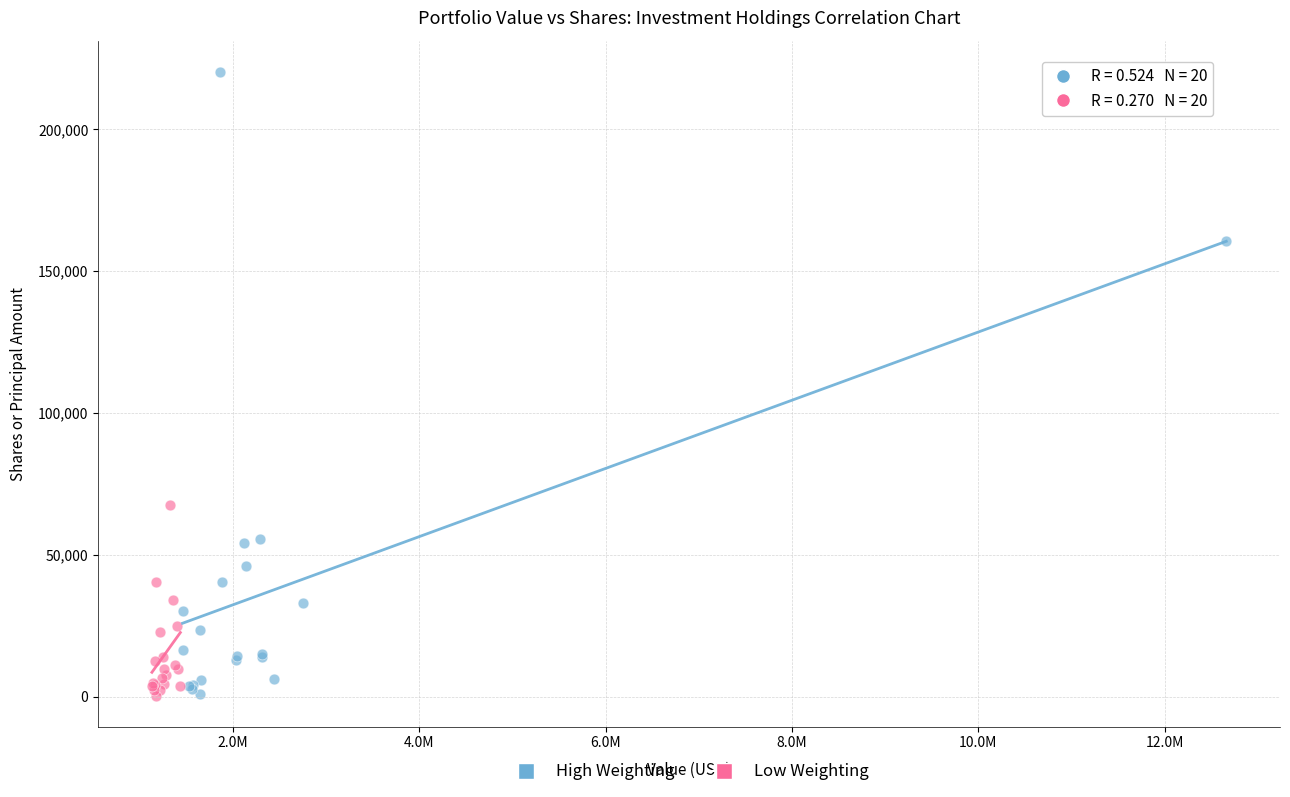

What are all the series names shown in the legend?

High Weighting, Low Weighting